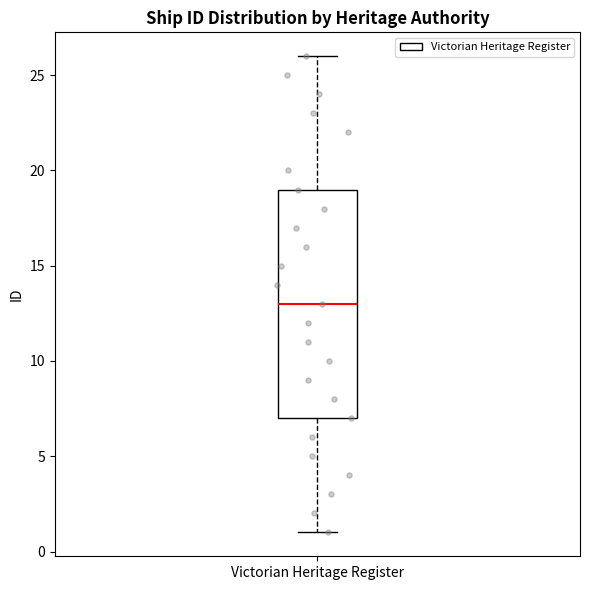

Read this box plot against the y-axis: the position of the median line, the range covered by the box, and the ends of both whiskers. The values are not printed on the chart, so give them approximately, as read against the axis.

median 13, box 7 to 19, whiskers 1 to 26